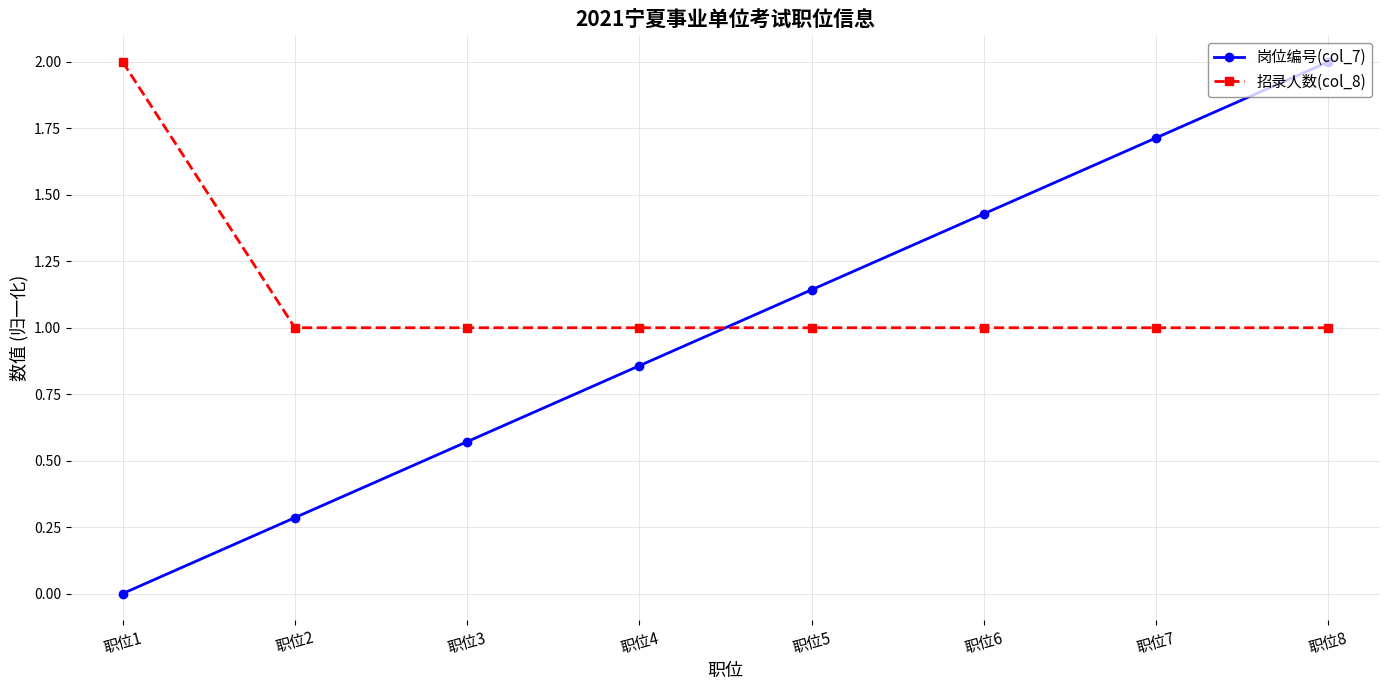

How many lines are shown in the chart?

2